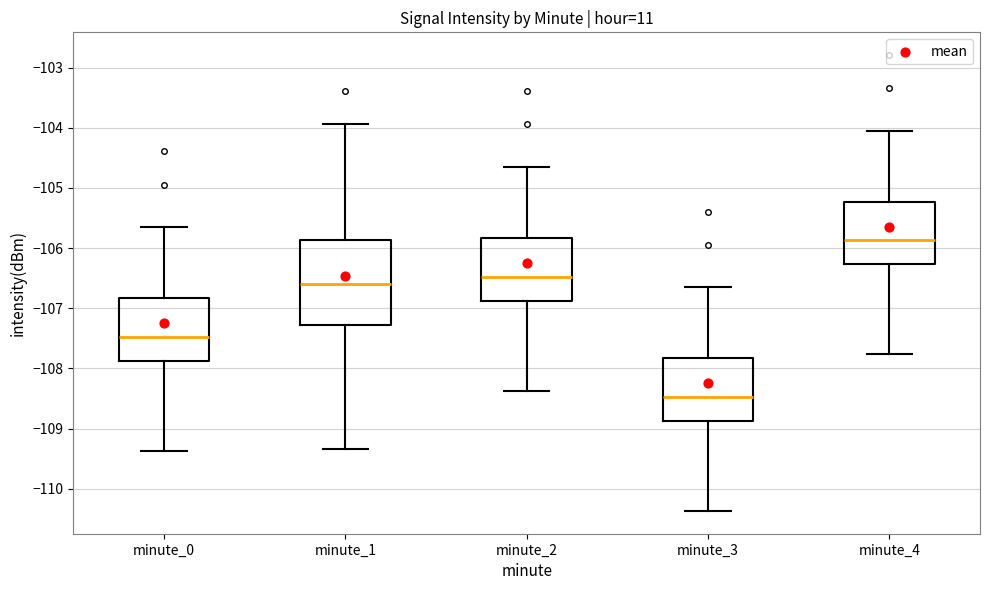

Comparing the boxes themselves (not the whiskers), which one is the tallest?

minute_1